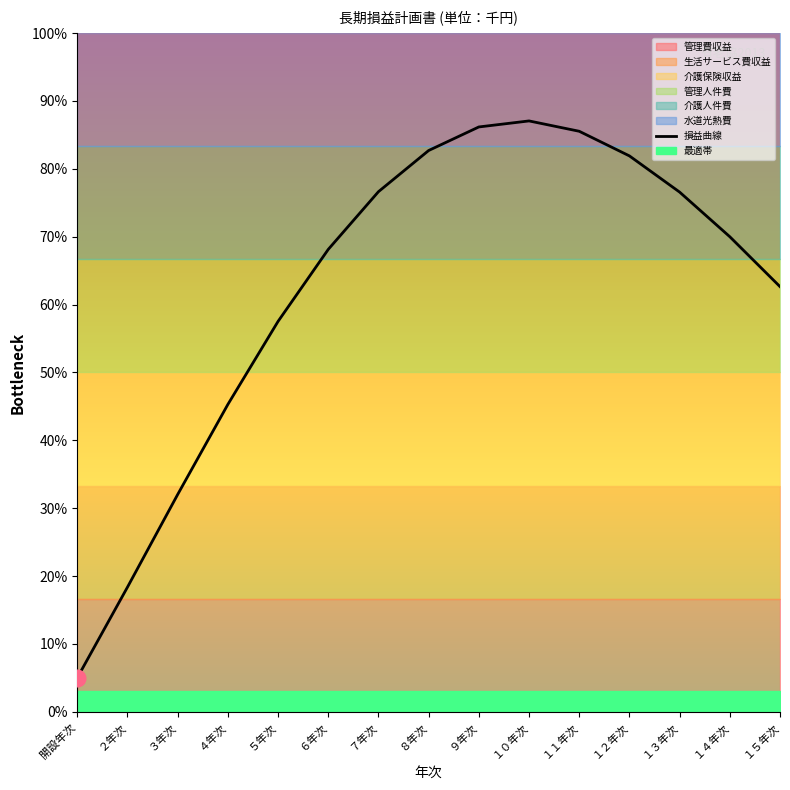

Where does the data first go above 69?

７年次